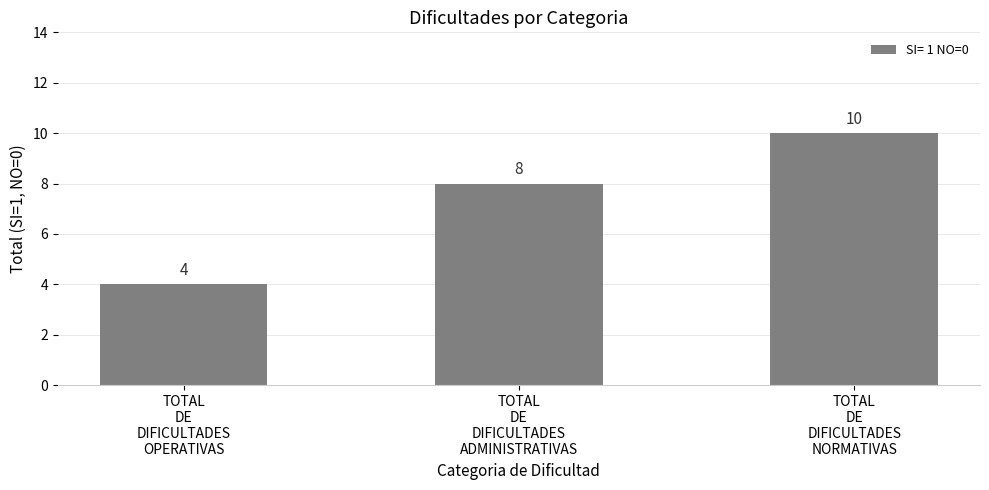

What is the minimum value shown in the chart?

4